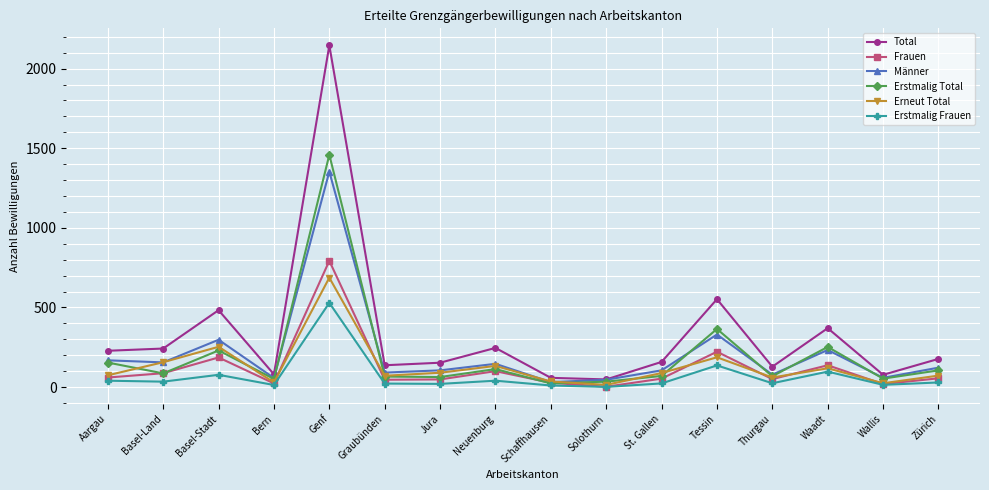

List the series in order of their peak value, highest first.

Total, Erstmalig Total, Männer, Frauen, Erneut Total, Erstmalig Frauen